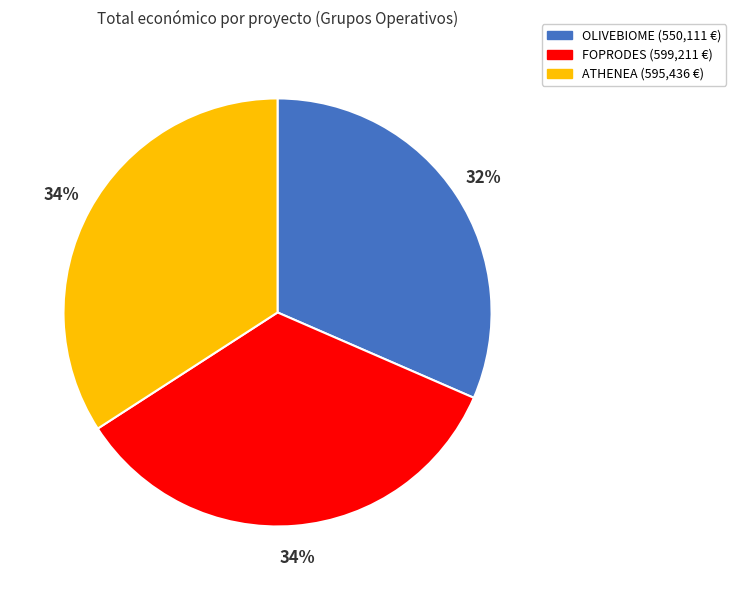

To the nearest percent, what percentage of the pie is FOPRODES?

34%